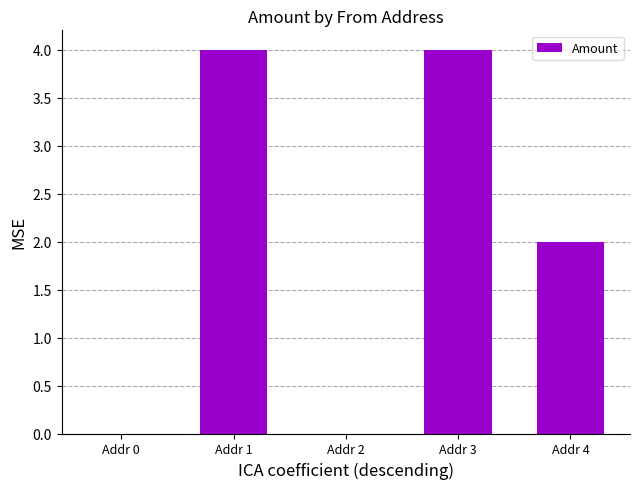

Is it true that the value at Addr 2 is -2?

False